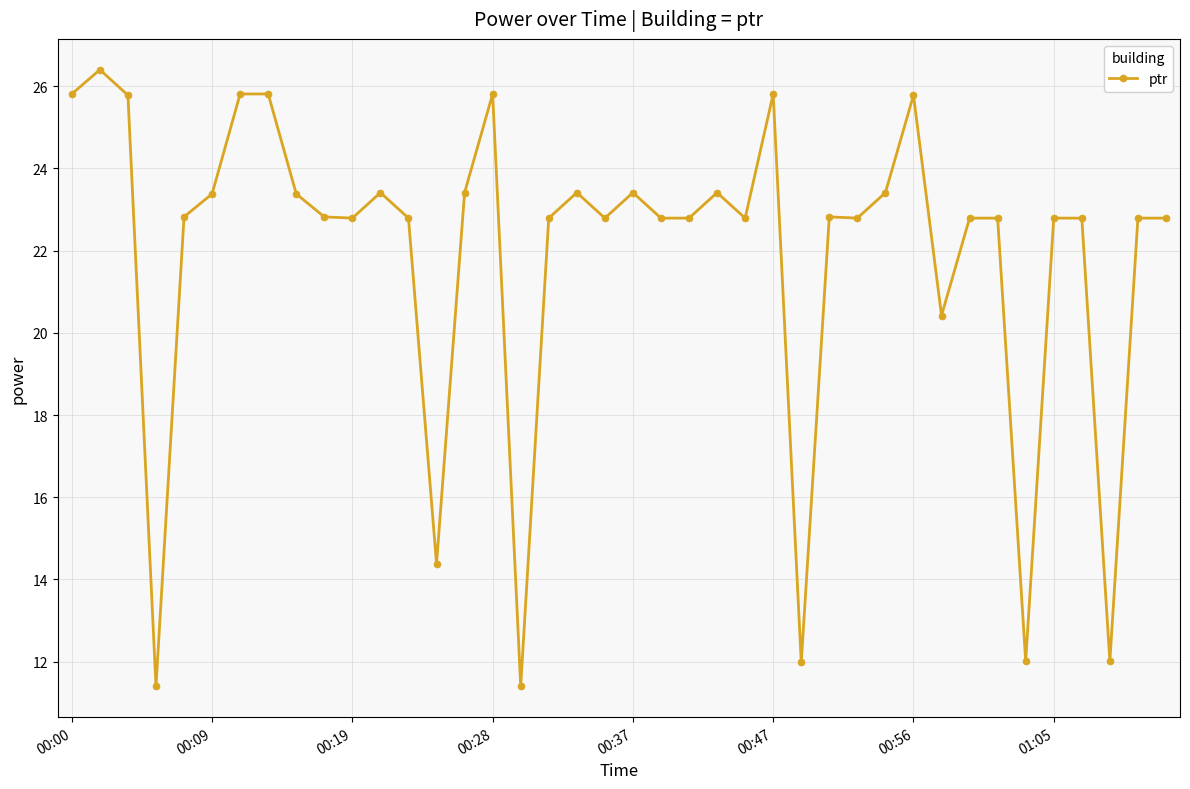

What is the maximum value shown in the chart?

26.4